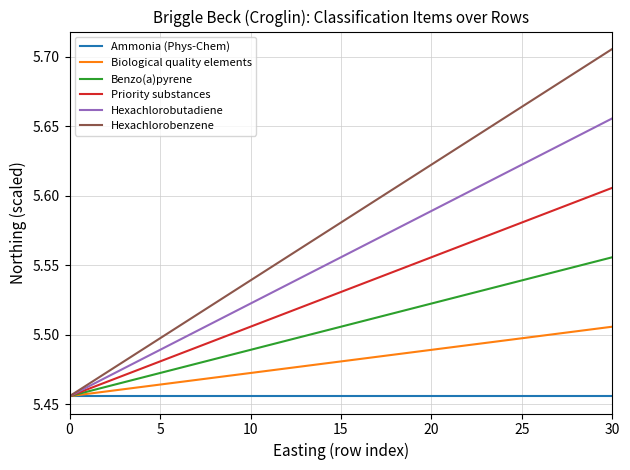

Which series has the widest spread of values?

Hexachlorobenzene